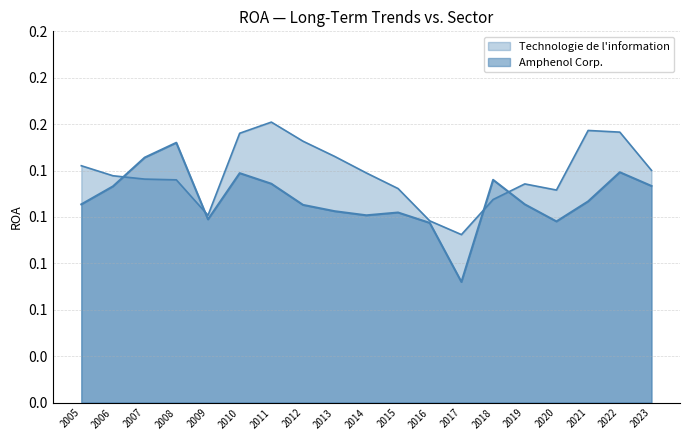

At which label does Technologie de l information reach its peak?

2011